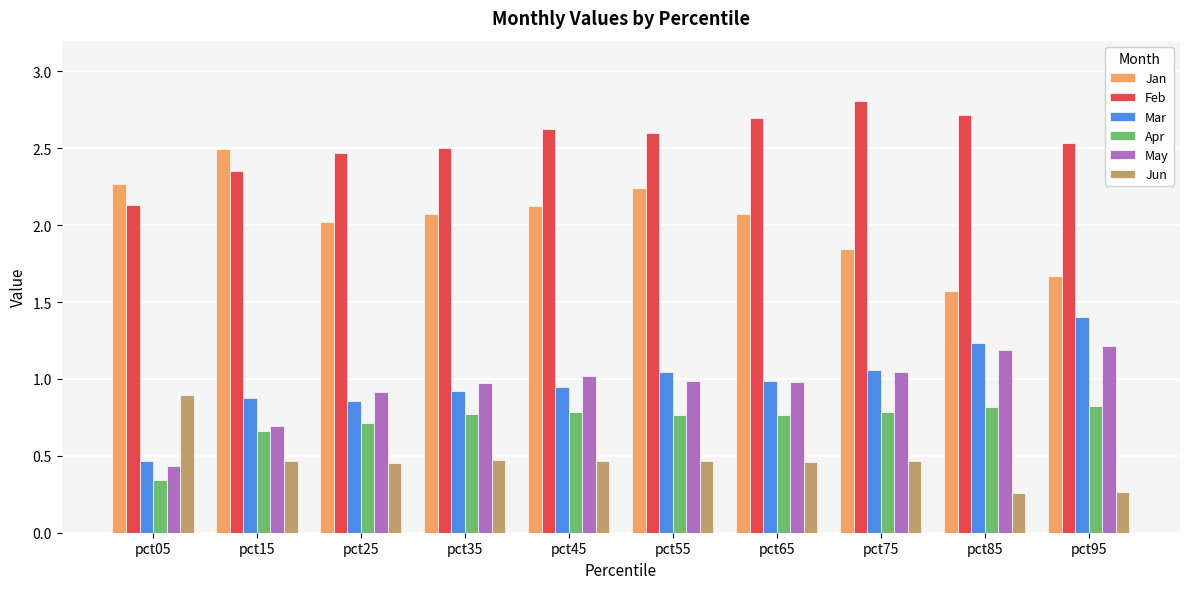

At which label is Jan closest to 2?

pct25